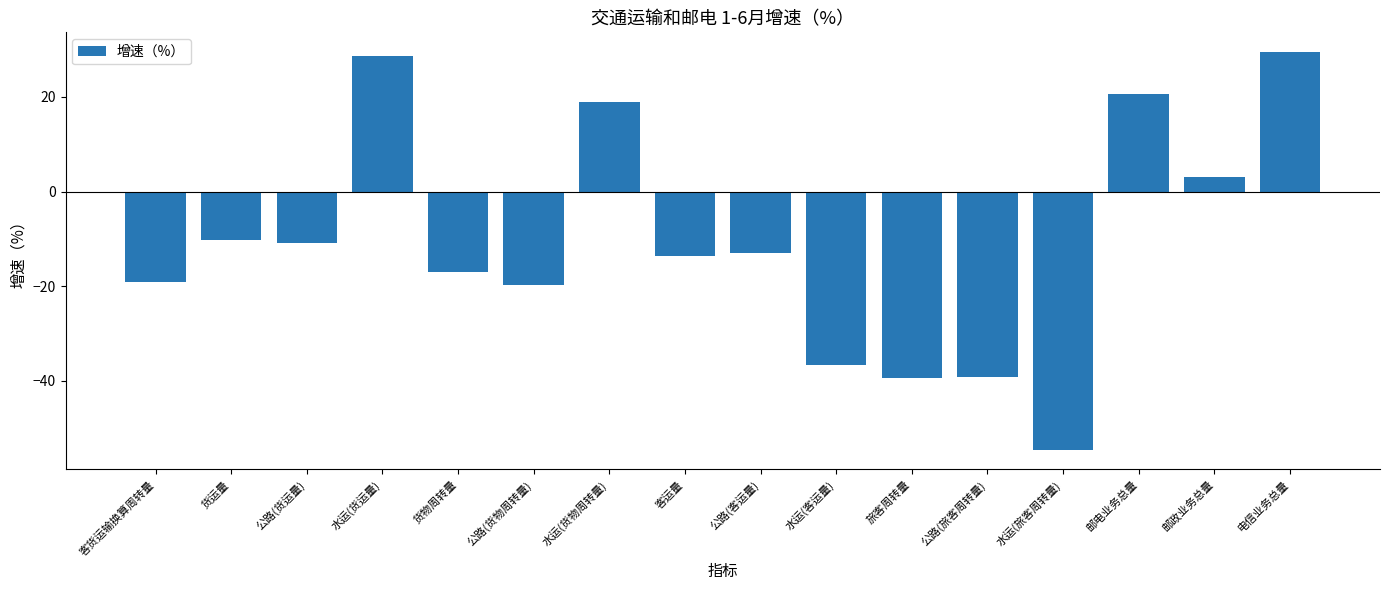

How many values are below zero?

11